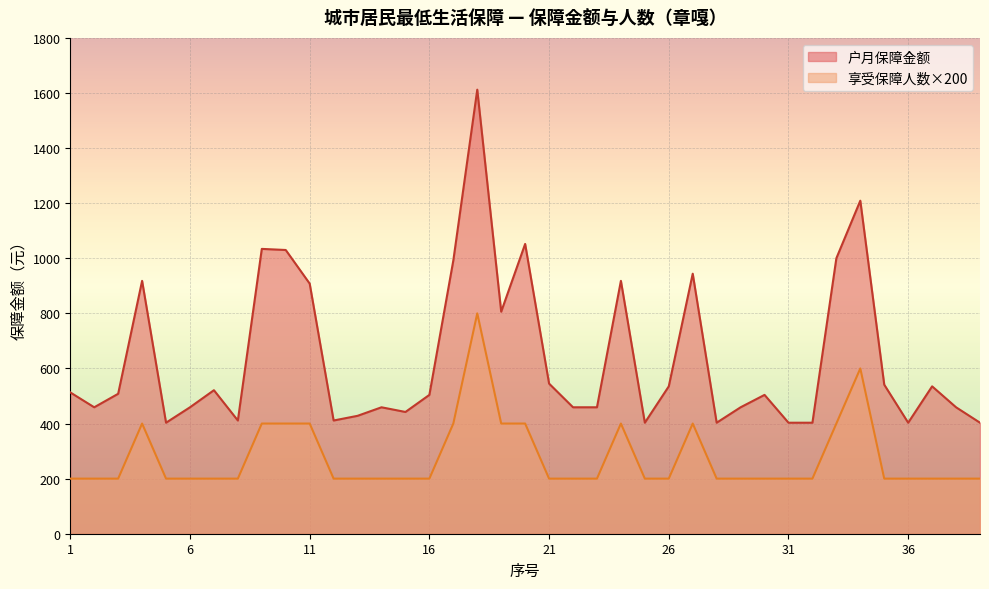

Which series has the largest range (max minus min)?

户月保障金额